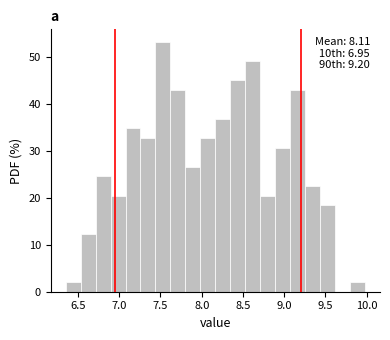

Around what value on the x-axis is the tallest bar? Give the approximate position of its centre, as read against the axis.

7.55